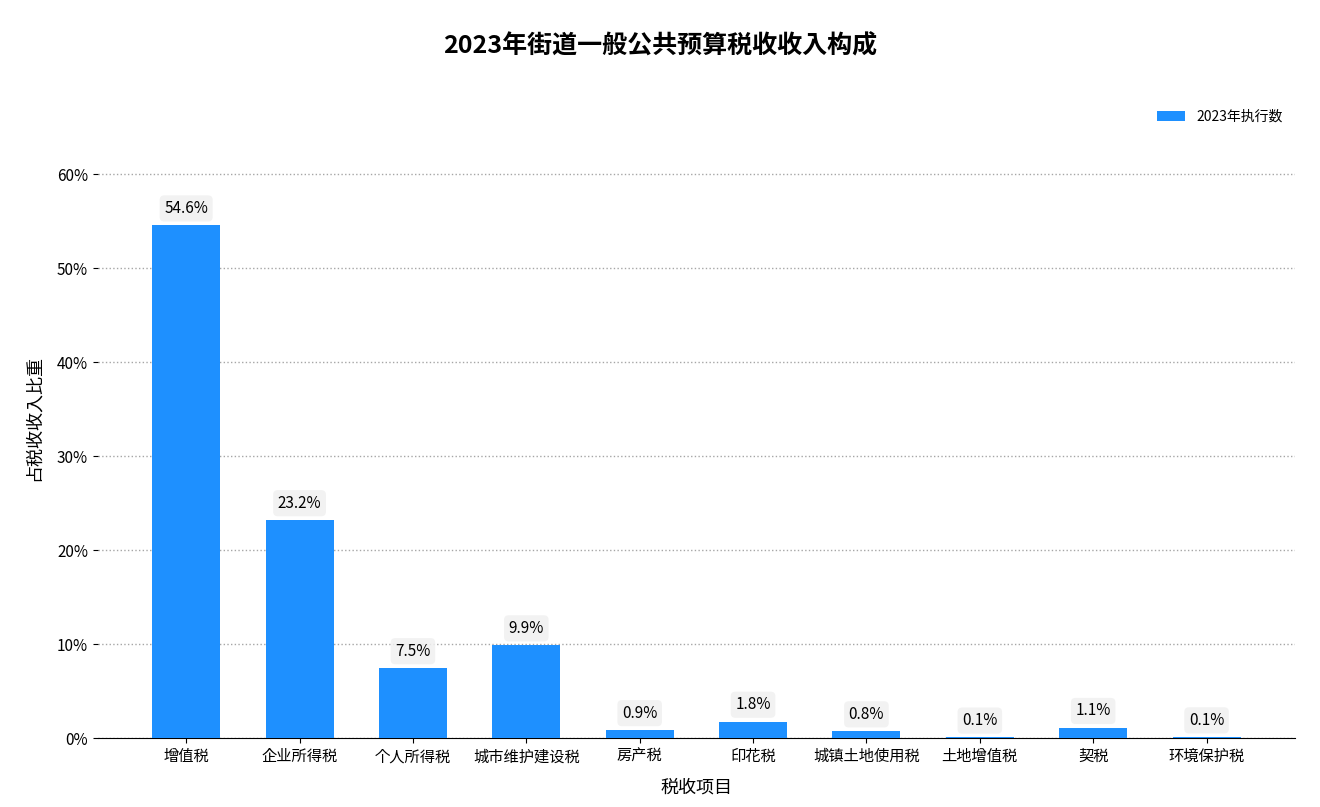

What is the average value?

10.0